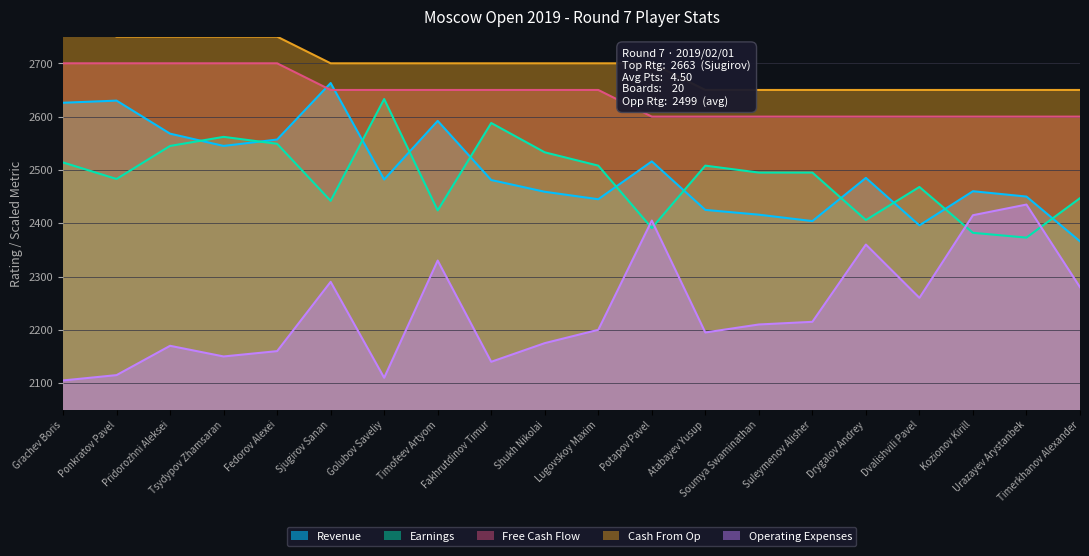

At which label does Revenue reach its peak?

Sjugirov Sanan